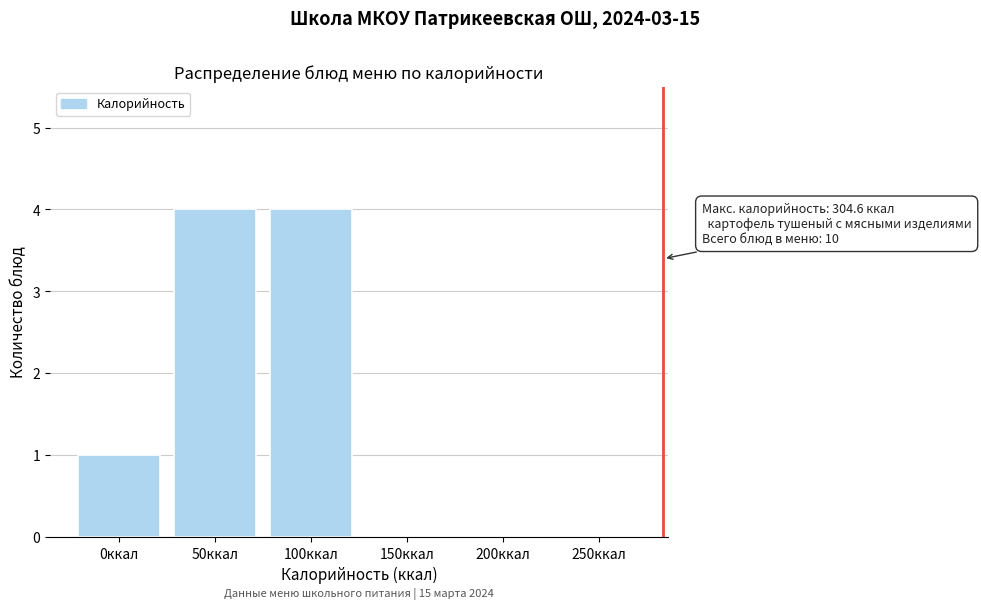

Reading left to right, what are all the values shown in this chart?

0ккал=1	50ккал=4	100ккал=4	150ккал=0	200ккал=0	250ккал=0